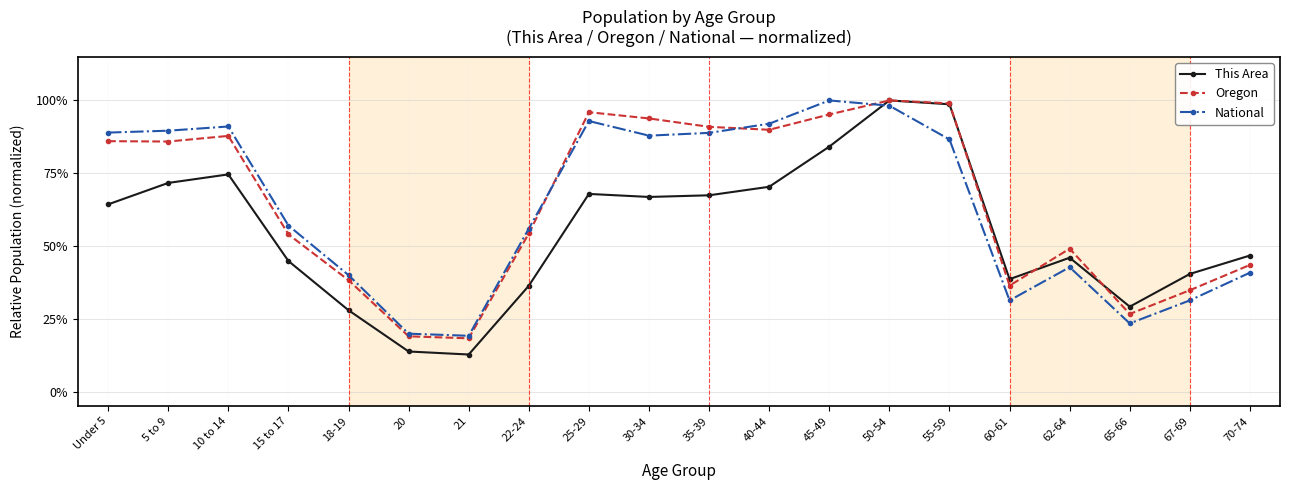

True or false: Oregon has a value of 1.7 at 25-29.

False